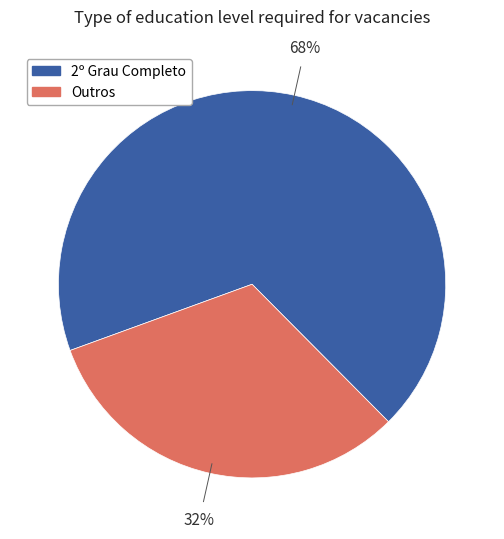

To the nearest percent, what is the difference between the largest and smallest slice percentages?

36%